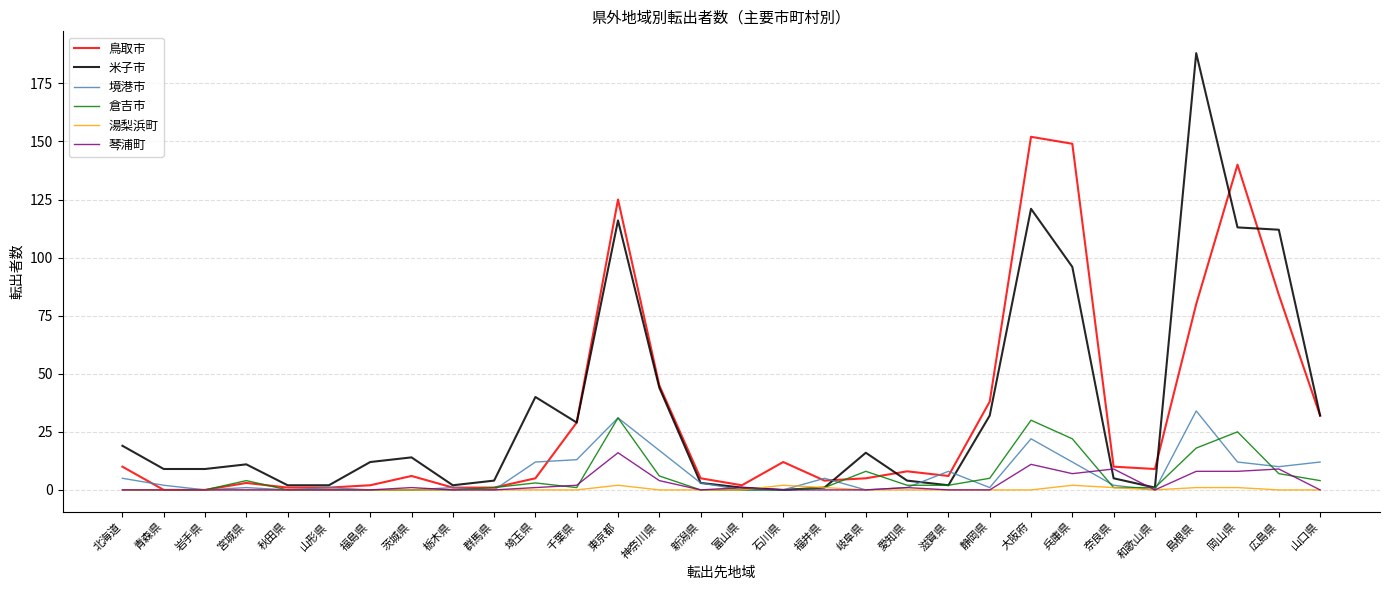

Reading left to right, list all the values displayed in this chart.

鳥取市: 10	0	0	3	1	1	2	6	1	1	5	29	125	45	5	2	12	4	5	8	6	38	152	149	10	9	80	140	84	32
米子市: 19	9	9	11	2	2	12	14	2	4	40	29	116	44	3	1	0	1	16	4	2	32	121	96	5	1	188	113	112	32
境港市: 5	2	0	1	0	1	0	0	1	0	12	13	31	17	3	0	0	5	0	1	8	1	22	12	2	0	34	12	10	12
倉吉市: 0	0	0	4	0	0	0	0	0	1	3	1	31	6	0	0	0	1	8	2	2	5	30	22	1	1	18	25	7	4
湯梨浜町: 0	0	0	0	0	0	0	0	0	0	0	0	2	0	0	0	2	1	0	0	0	0	0	2	1	0	1	1	0	0
琴浦町: 0	0	0	0	0	0	0	1	0	0	1	2	16	4	0	1	0	0	0	1	0	0	11	7	9	0	8	8	9	0